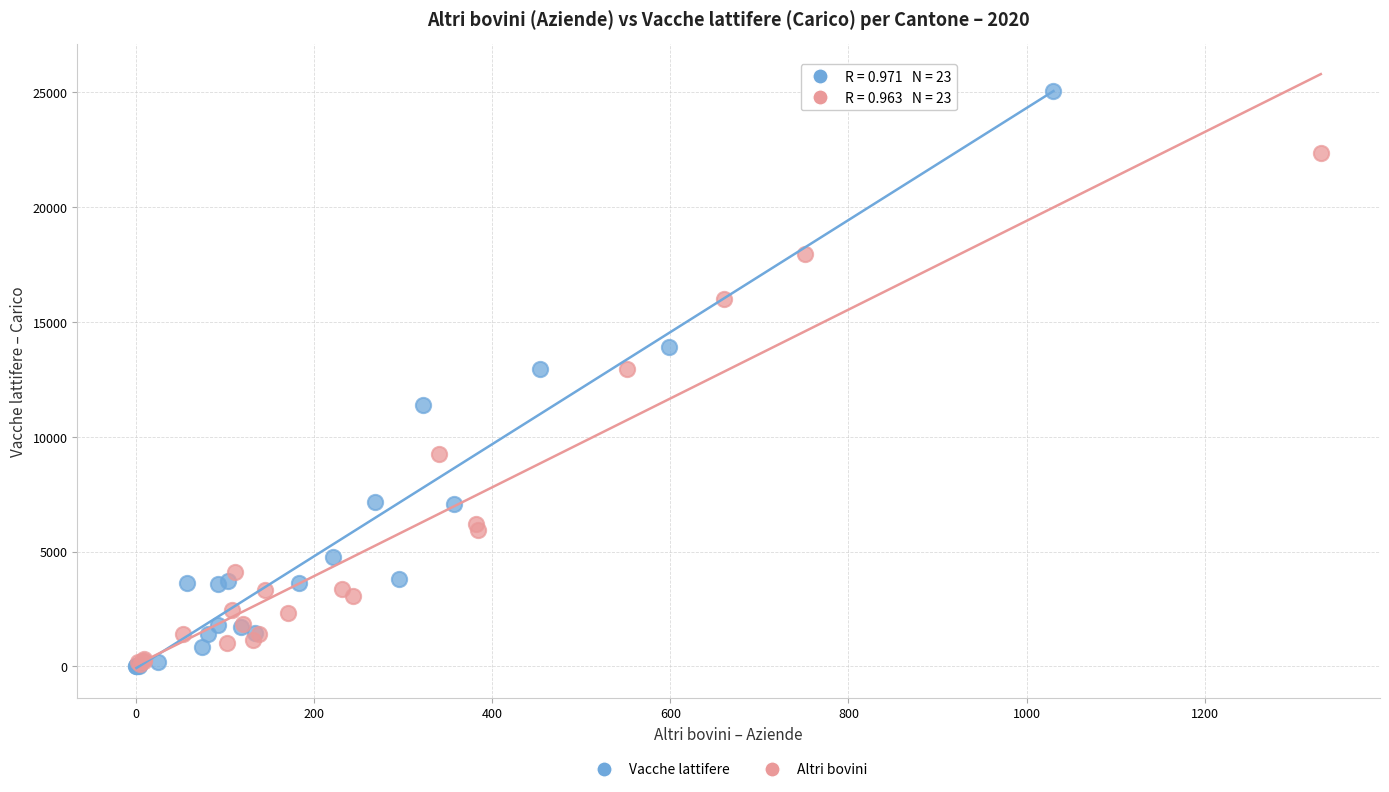

Which series has the widest spread of Y values?

Vacche lattifere